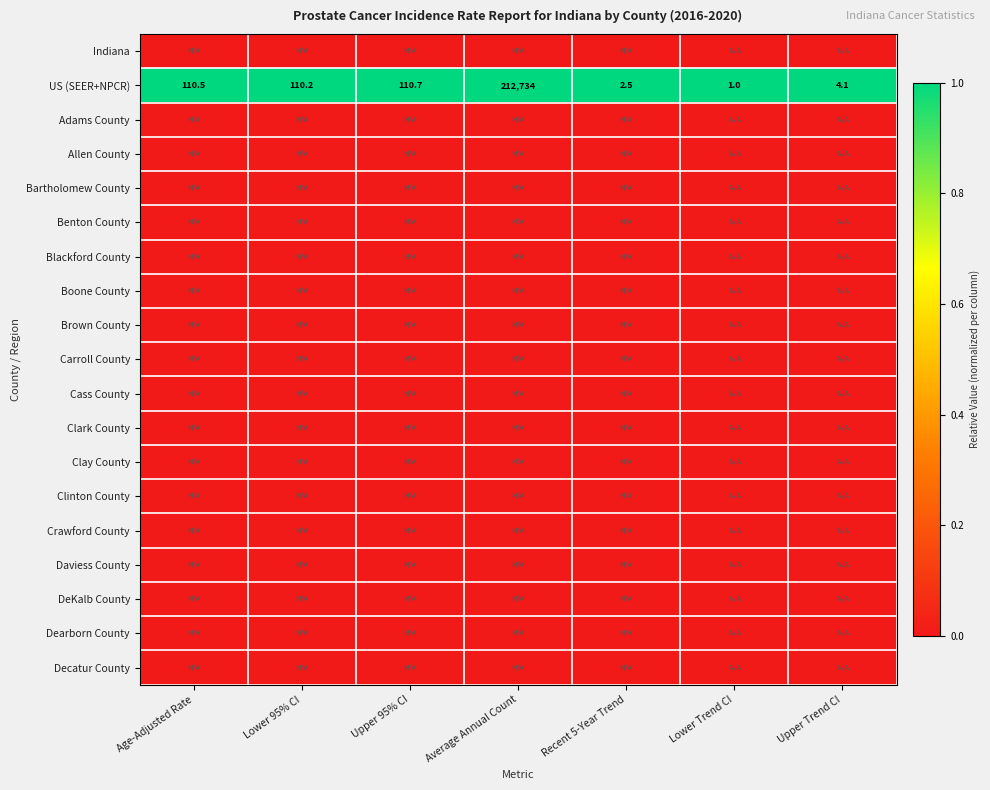

What is the spread (max minus min) of values at Upper 95% CI?

1